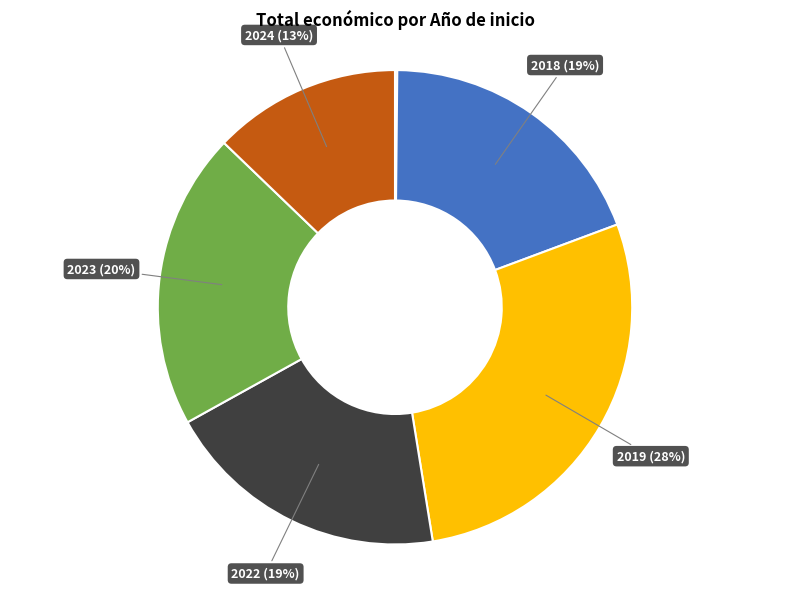

Does any single category account for the majority?

No